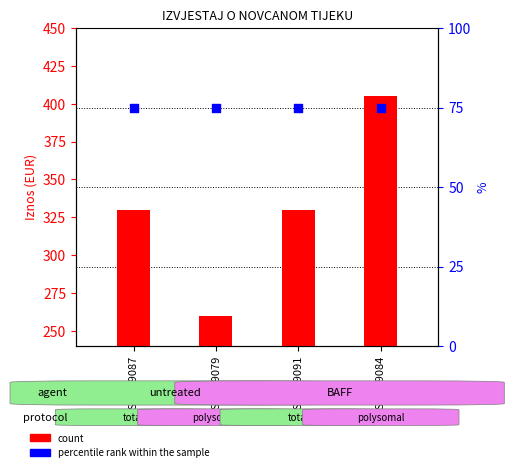

Is the value of count at GSM139091 greater than the value of percentile rank within the sample at GSM139084?

Yes